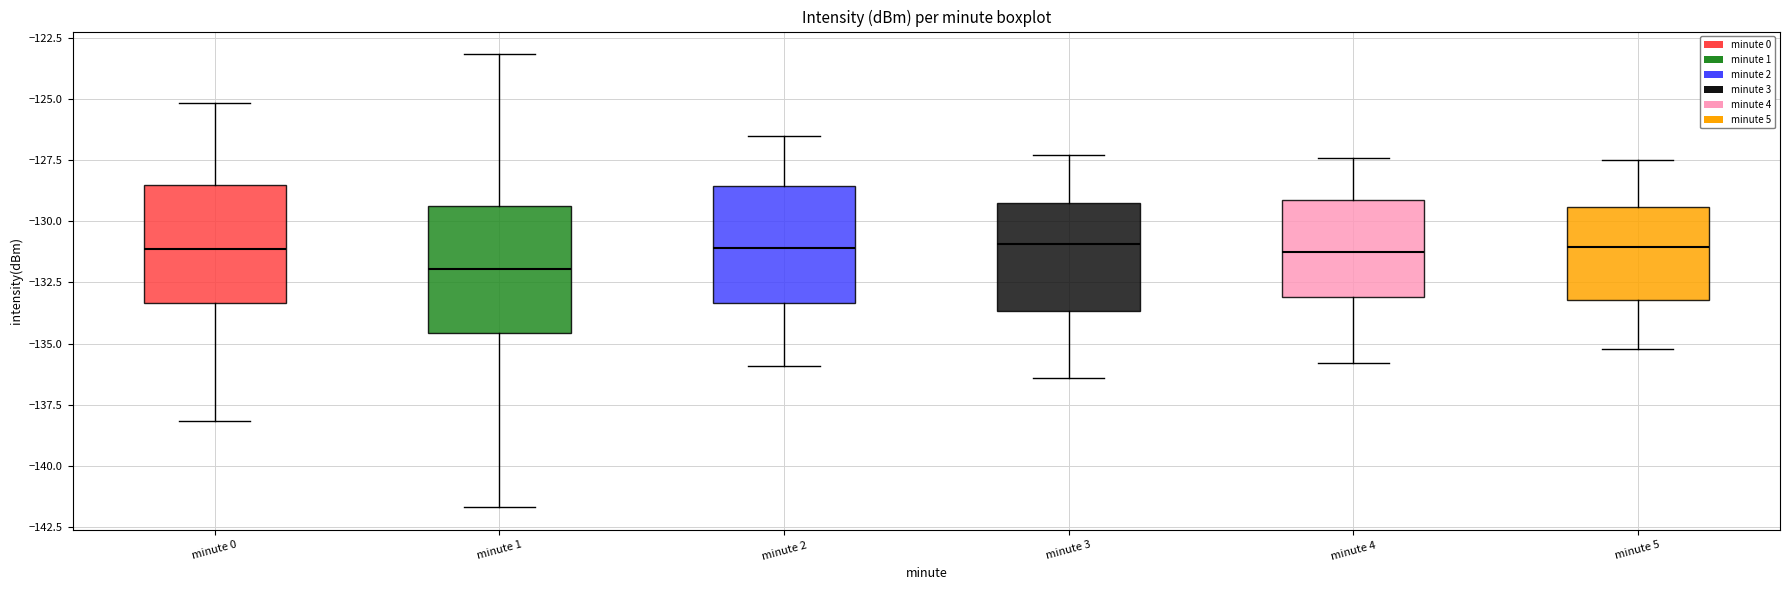

Reading left to right, read every box against the y-axis: the position of its median line, the range the box covers, and the ends of its whiskers. The values are not printed on the chart, so give them approximately, as read against the axis.

minute 0: median -131.0, box -133.5 to -128.5, whiskers -138.0 to -125.0
minute 1: median -132.0, box -134.5 to -129.5, whiskers -141.5 to -123.0
minute 2: median -131.0, box -133.5 to -128.5, whiskers -136.0 to -126.5
minute 3: median -131.0, box -133.5 to -129.0, whiskers -136.5 to -127.5
minute 4: median -131.0, box -133.0 to -129.0, whiskers -136.0 to -127.5
minute 5: median -131.0, box -133.0 to -129.5, whiskers -135.0 to -127.5